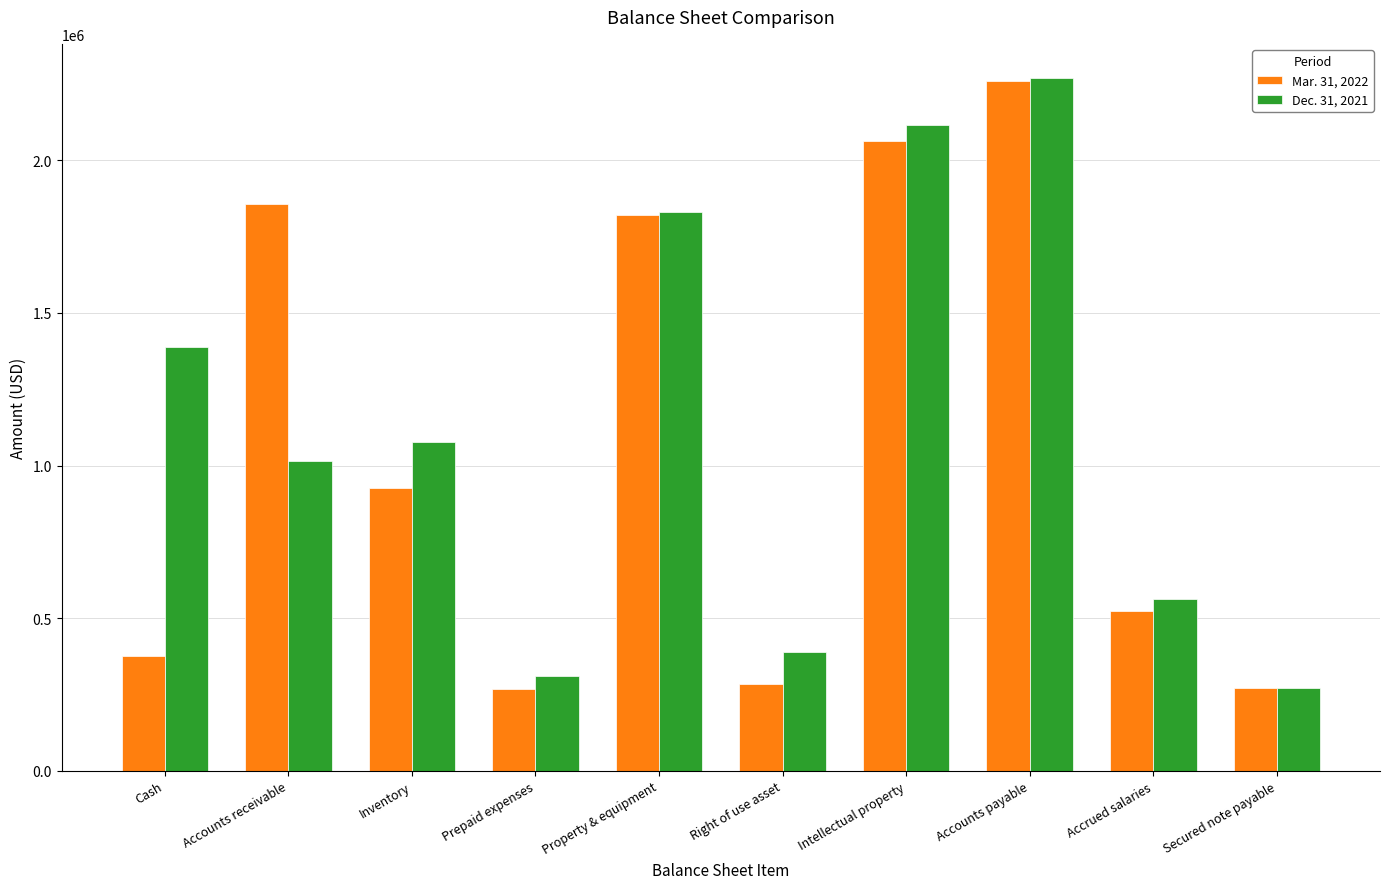

What is the label of the 5th bar from the left?

Property & equipment